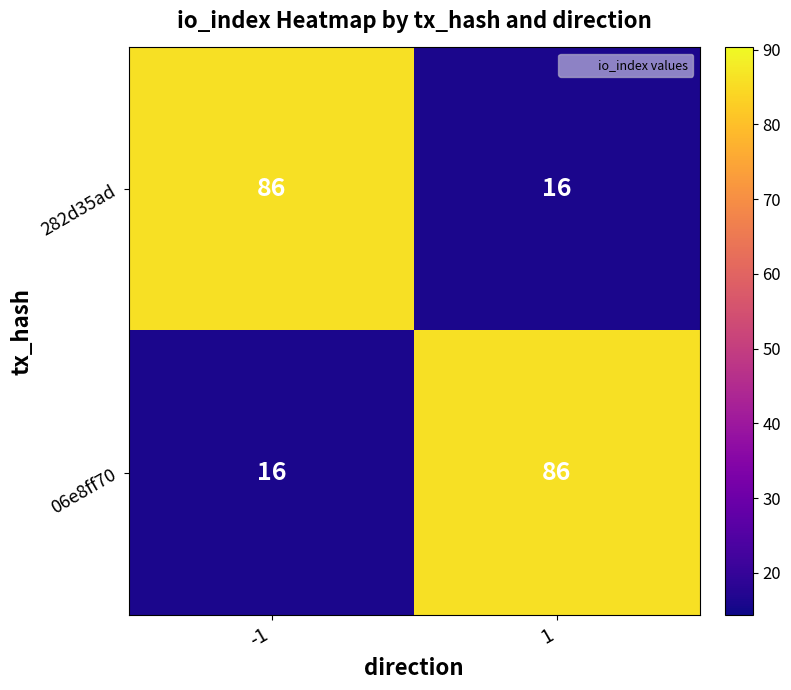

What value does the 06e8ff70 series have at 1, to the nearest 5?

85